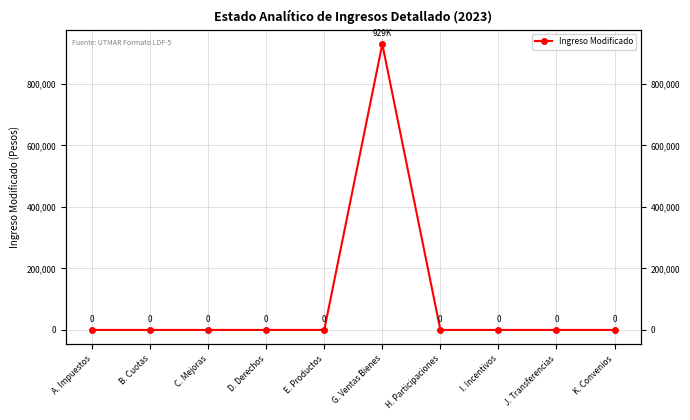

At which category does the data reach its first local peak?

G. Ventas Bienes